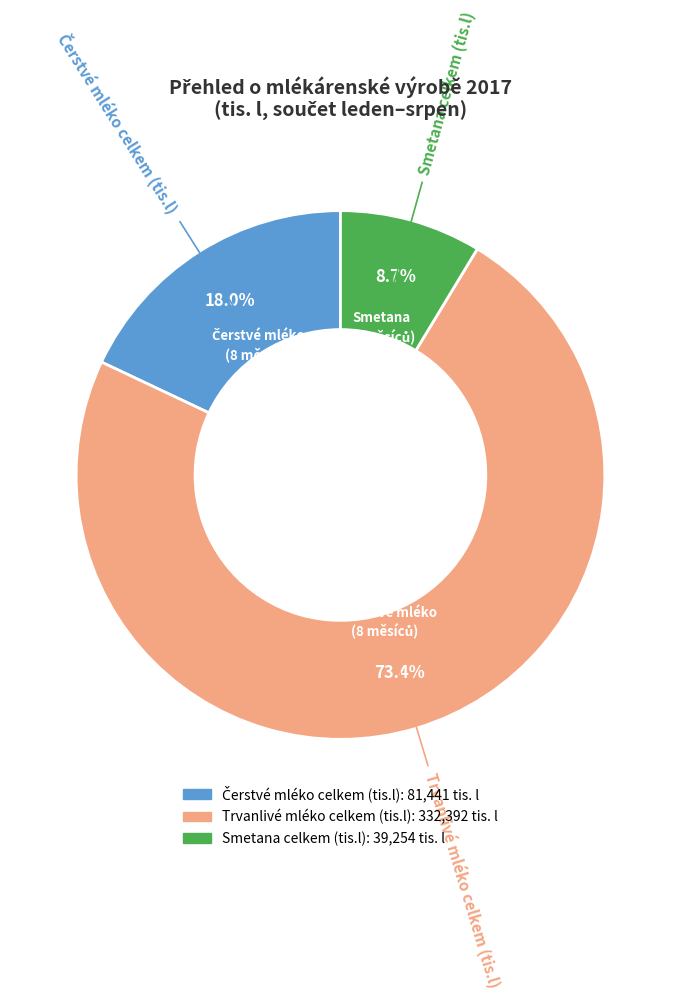

Between Smetana celkem (tis.l) and Trvanlivé mléko celkem (tis.l), which is larger?

Trvanlivé mléko celkem (tis.l)